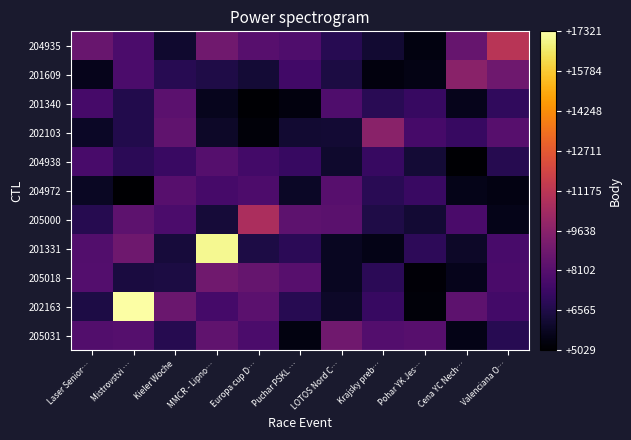

Reading right to left, transcribe all the data shown in this chart.

205031: Valenciana O…=6801.5	Cena YC Nech…=5512.5	Pohar YK Jes…=8144.3	Krajsky preb…=8044.6	LOTOS Nord C…=8902.5	Puchar PSKL …=5376.7	Europa cup D…=7789.5	MMCR - Lipno…=8434.4	Kieler Woche=6755.5	Mistrovstvi …=8095.8	Laser Senior…=7971.0
202163: Valenciana O…=7526.7	Cena YC Nech…=8310.5	Pohar YK Jes…=5255.3	Krajsky preb…=7218.3	LOTOS Nord C…=5909.0	Puchar PSKL …=6773.7	Europa cup D…=8291.0	MMCR - Lipno…=7575.5	Kieler Woche=8707.1	Mistrovstvi …=17321.0	Laser Senior…=6483.2
205018: Valenciana O…=7732.2	Cena YC Nech…=5617.2	Pohar YK Jes…=5175.2	Krajsky preb…=6866.9	LOTOS Nord C…=5778.6	Puchar PSKL …=8113.5	Europa cup D…=8572.5	MMCR - Lipno…=8882.8	Kieler Woche=6440.0	Mistrovstvi …=6418.1	Laser Senior…=8032.4
201331: Valenciana O…=7679.3	Cena YC Nech…=5907.6	Pohar YK Jes…=6902.8	Krajsky preb…=5519.7	LOTOS Nord C…=5757.9	Puchar PSKL …=6878.2	Europa cup D…=6481.8	MMCR - Lipno…=17079.0	Kieler Woche=6303.3	Mistrovstvi …=8870.0	Laser Senior…=7979.0
205000: Valenciana O…=5559.0	Cena YC Nech…=7730.0	Pohar YK Jes…=6153.3	Krajsky preb…=6549.9	LOTOS Nord C…=8219.1	Puchar PSKL …=8329.0	Europa cup D…=10671.0	MMCR - Lipno…=6249.5	Kieler Woche=7801.1	Mistrovstvi …=8330.7	Laser Senior…=6748.6
204972: Valenciana O…=5458.1	Cena YC Nech…=5559.2	Pohar YK Jes…=7275.0	Krajsky preb…=6835.7	LOTOS Nord C…=8122.9	Puchar PSKL …=5890.0	Europa cup D…=7820.7	MMCR - Lipno…=7659.4	Kieler Woche=8147.7	Mistrovstvi …=5029.4	Laser Senior…=5799.6
204938: Valenciana O…=6746.9	Cena YC Nech…=5123.3	Pohar YK Jes…=6215.8	Krajsky preb…=7236.8	LOTOS Nord C…=6025.0	Puchar PSKL …=7214.3	Europa cup D…=7538.9	MMCR - Lipno…=8060.0	Kieler Woche=7260.9	Mistrovstvi …=6884.4	Laser Senior…=7673.6
202103: Valenciana O…=8135.6	Cena YC Nech…=7228.1	Pohar YK Jes…=7647.7	Krajsky preb…=9658.0	LOTOS Nord C…=6174.4	Puchar PSKL …=6125.5	Europa cup D…=5233.2	MMCR - Lipno…=5935.8	Kieler Woche=8413.6	Mistrovstvi …=6634.1	Laser Senior…=5858.3
201340: Valenciana O…=7004.2	Cena YC Nech…=5645.1	Pohar YK Jes…=7213.0	Krajsky preb…=6847.5	LOTOS Nord C…=7889.4	Puchar PSKL …=5360.2	Europa cup D…=5090.8	MMCR - Lipno…=5667.9	Kieler Woche=8256.1	Mistrovstvi …=6625.5	Laser Senior…=7657.3
201609: Valenciana O…=8847.6	Cena YC Nech…=9658.0	Pohar YK Jes…=5472.0	Krajsky preb…=5350.6	LOTOS Nord C…=6447.3	Puchar PSKL …=7521.1	Europa cup D…=6206.0	MMCR - Lipno…=6524.1	Kieler Woche=6784.6	Mistrovstvi …=7785.3	Laser Senior…=5609.2
204935: Valenciana O…=11099.0	Cena YC Nech…=8610.4	Pohar YK Jes…=5385.6	Krajsky preb…=6089.0	LOTOS Nord C…=6797.4	Puchar PSKL …=7867.6	Europa cup D…=8115.0	MMCR - Lipno…=8876.7	Kieler Woche=6063.5	Mistrovstvi …=7798.8	Laser Senior…=8634.3